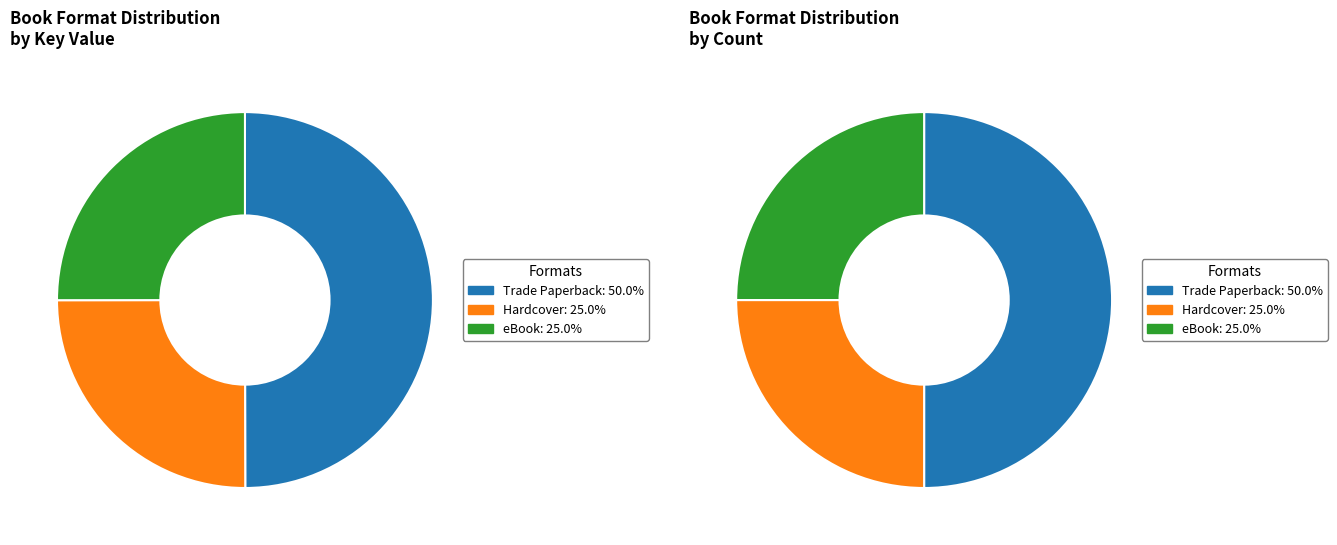

How much of the chart is everything except Hardcover (Secrets)?

75.0%